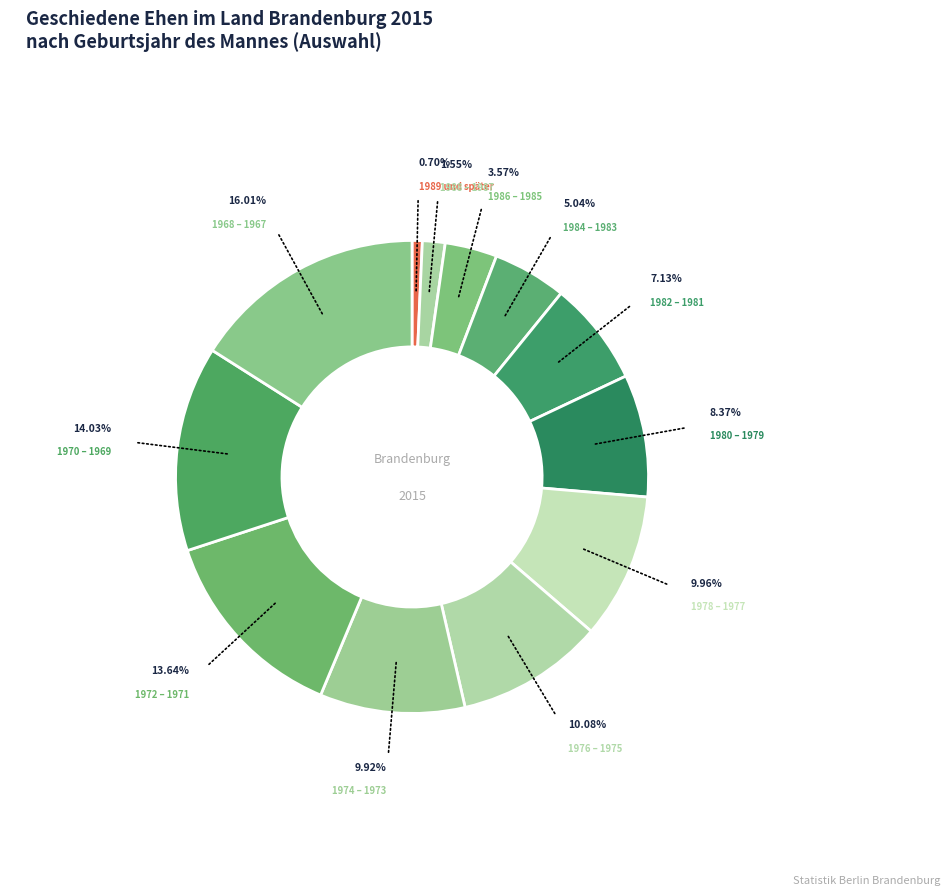

To the nearest percent, what is the average slice percentage?

8%